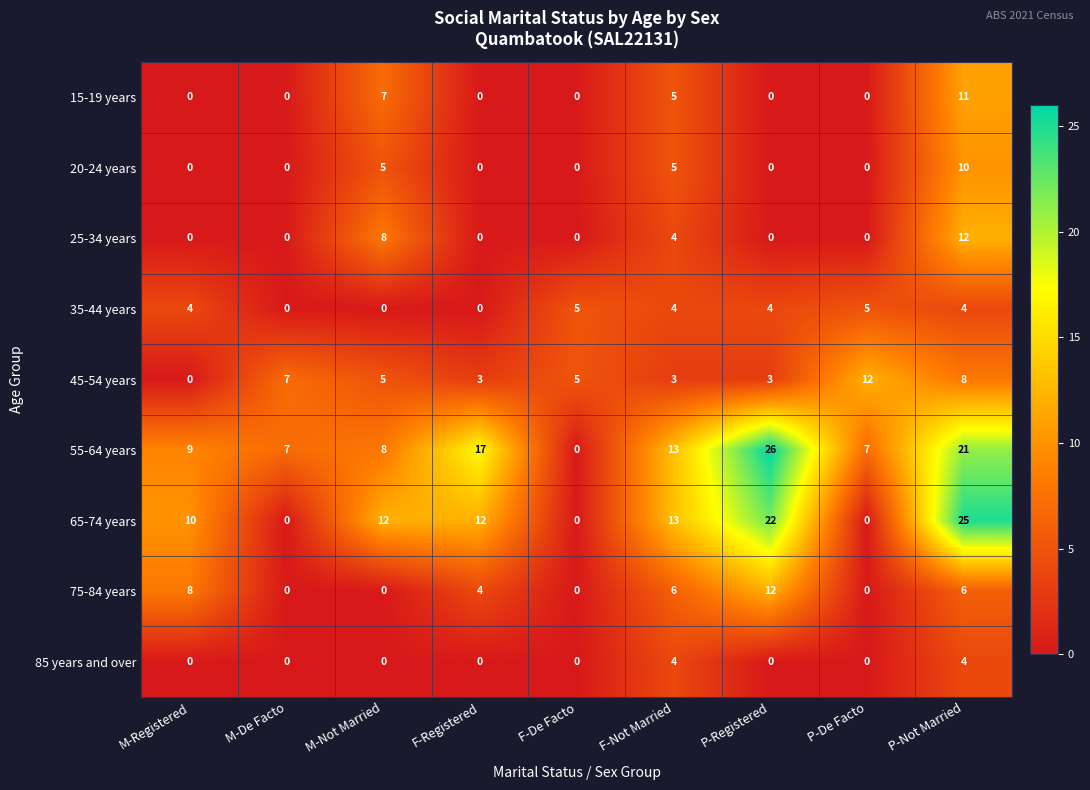

What is the total value across all series at P-Registered?

67